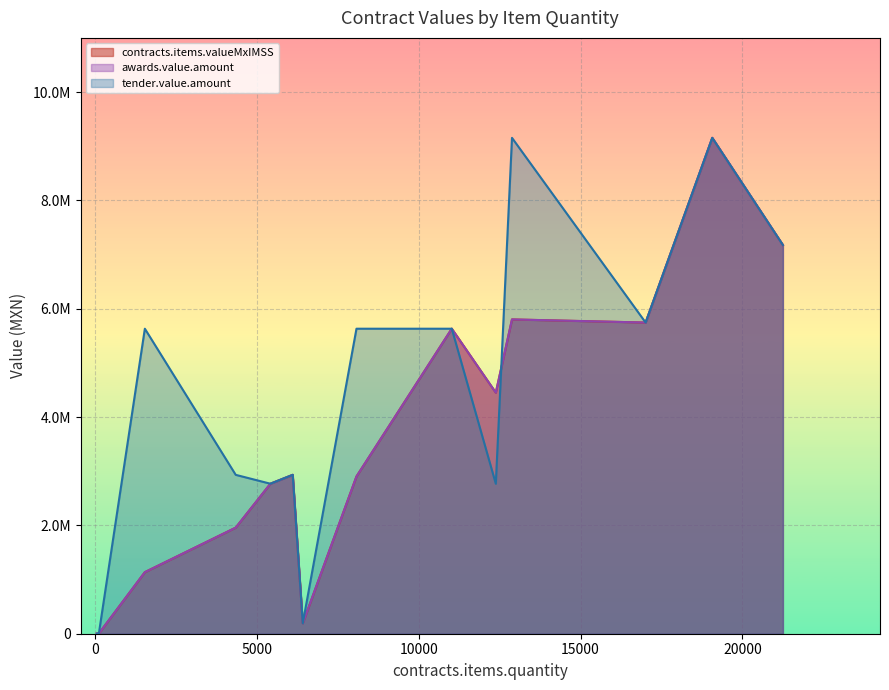

At 59, list the series in order from smallest to largest.

contracts.items.valueMxIMSS, awards.value.amount, tender.value.amount